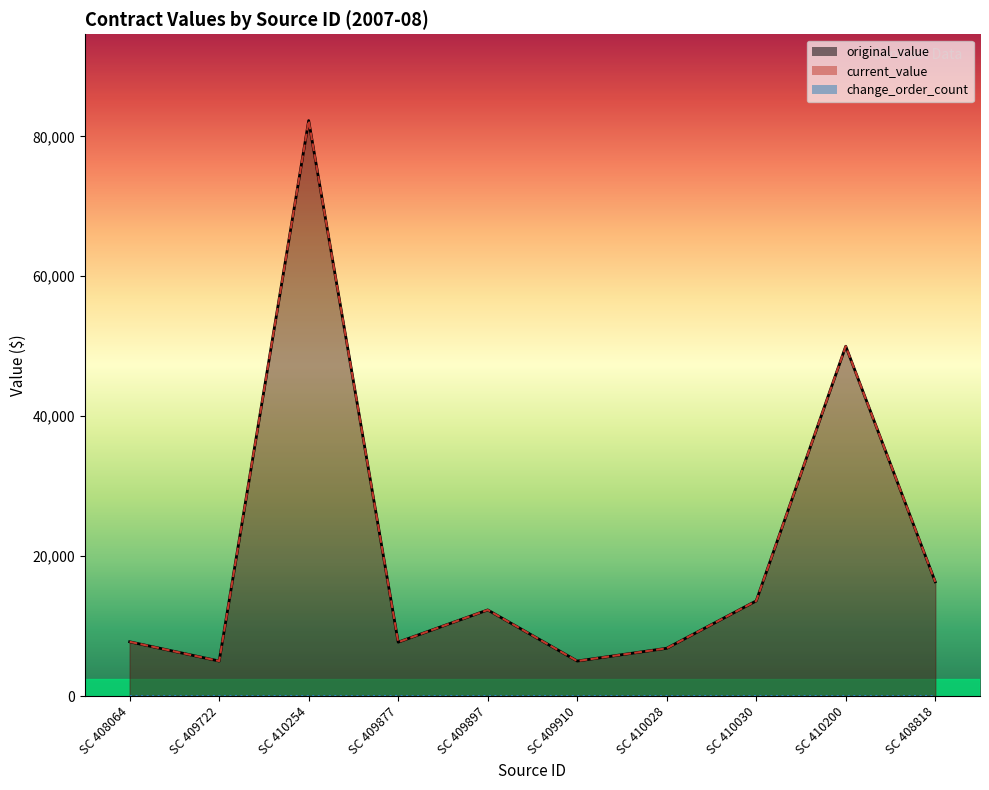

What is the maximum value for original_value?

82250